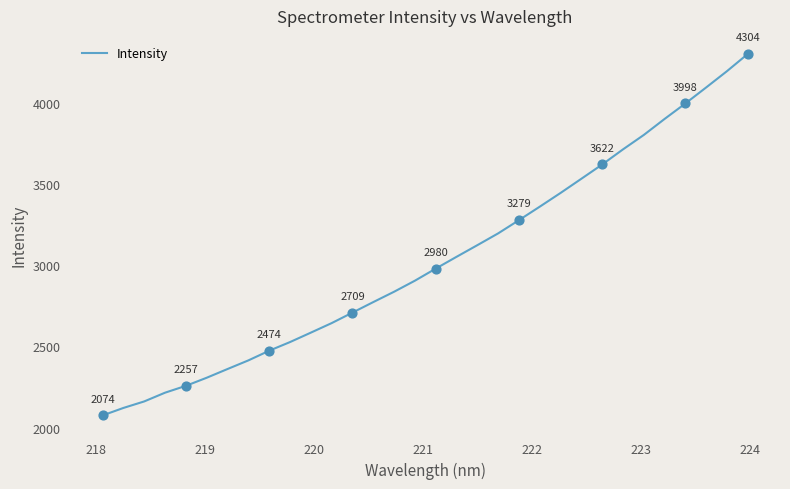

What is the maximum value shown in the chart?

4303.8